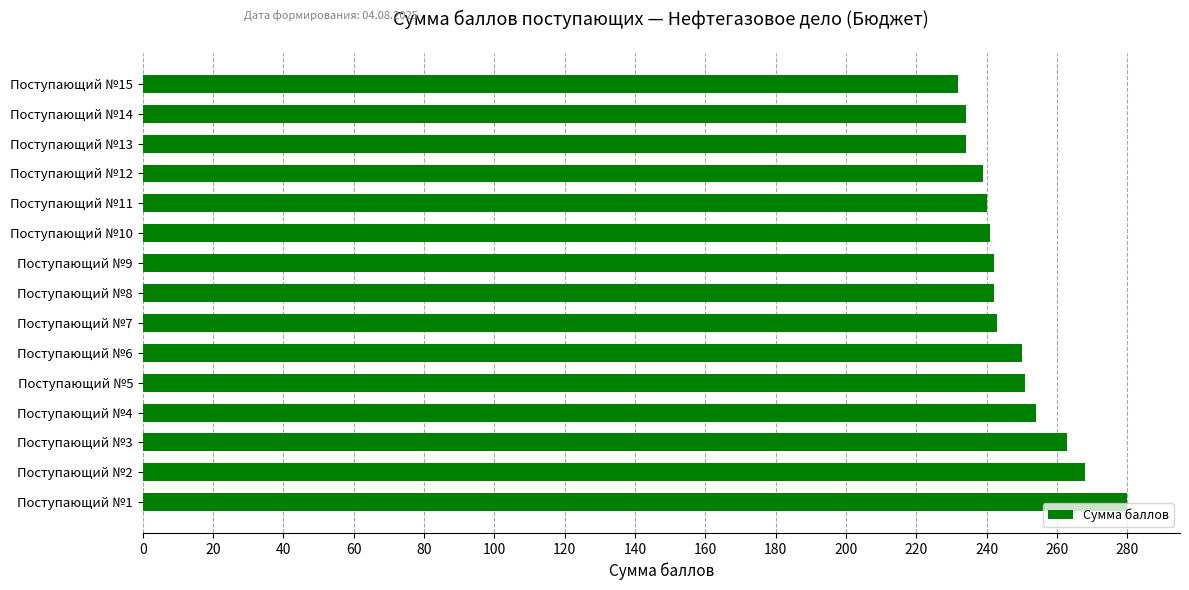

True or false: the data shows 250 at Поступающий №6.

True